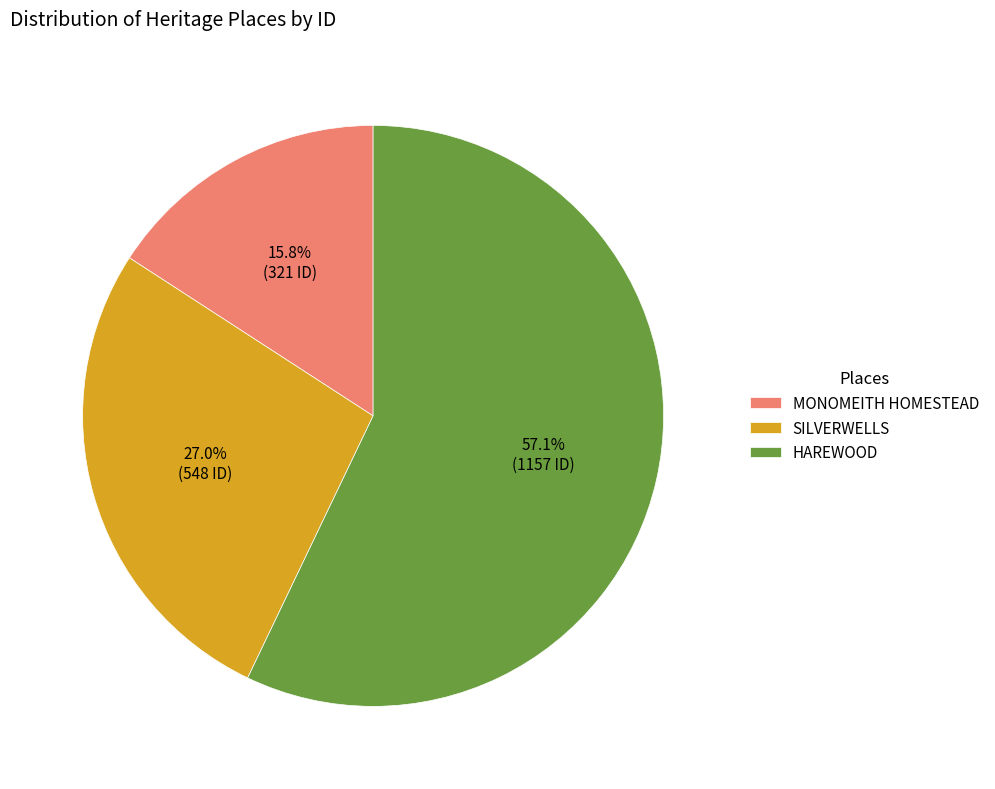

To the nearest percent, what is the combined percentage of MONOMEITH HOMESTEAD and HAREWOOD?

73%